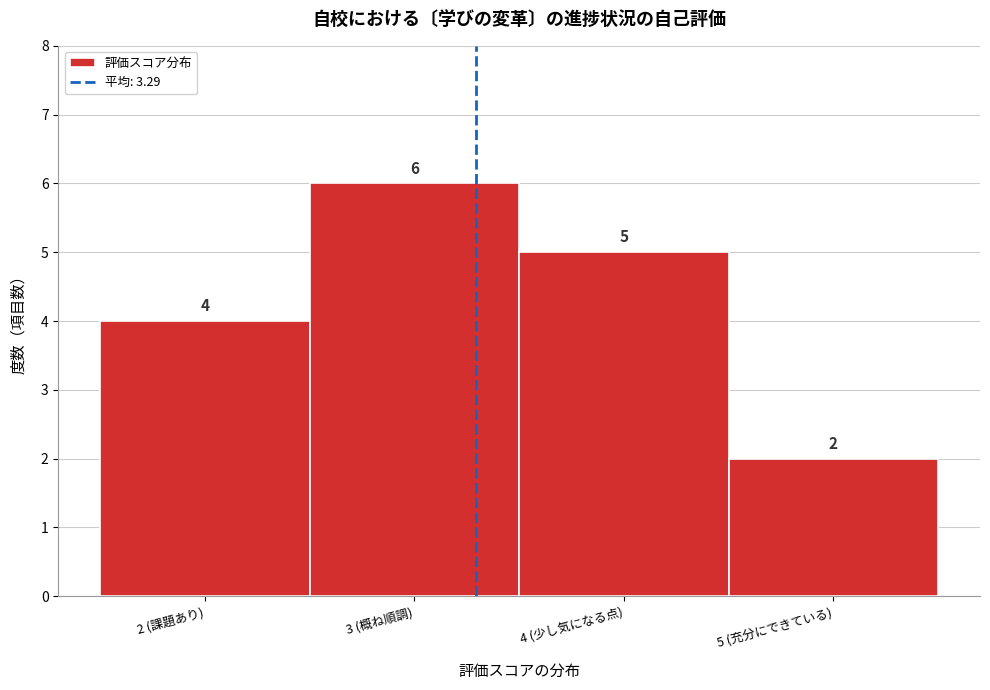

Reading left to right, list all the values displayed in this chart.

4	6	5	2